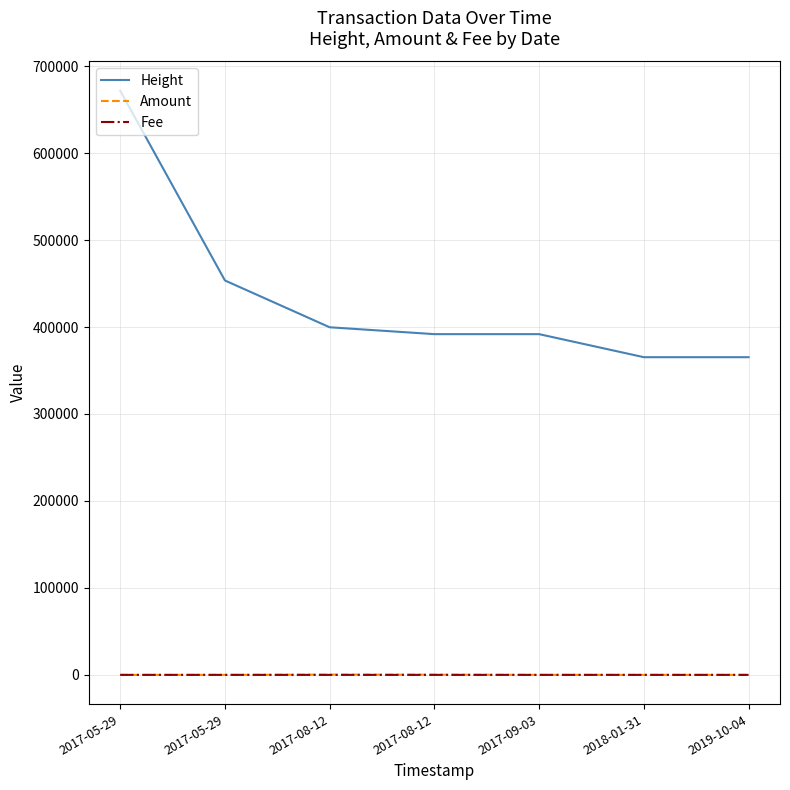

What are all the series names shown in the legend?

Height, Amount, Fee